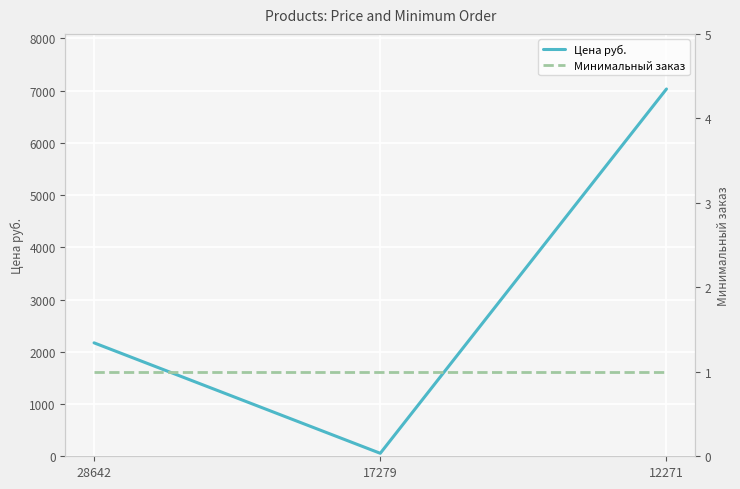

Which category has the highest value in the Цена руб. series?

12271